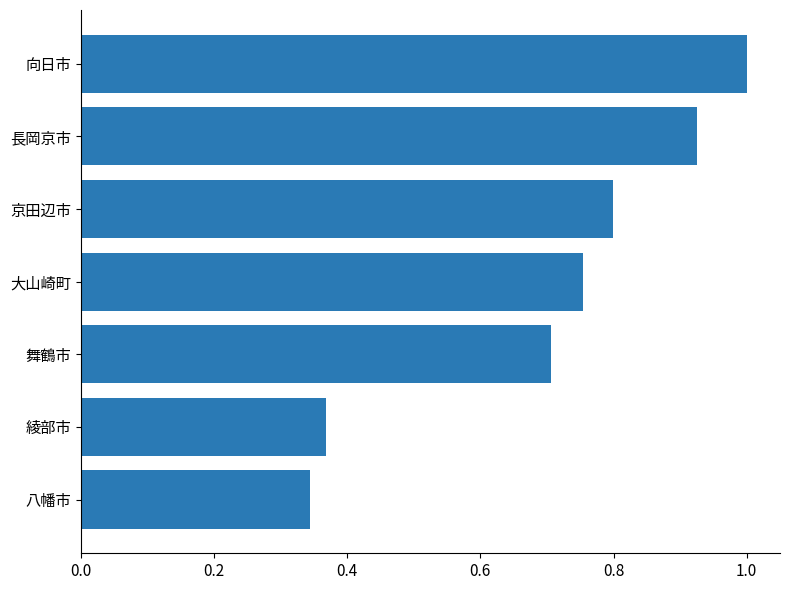

Count the values in the range 0 to 1.

7